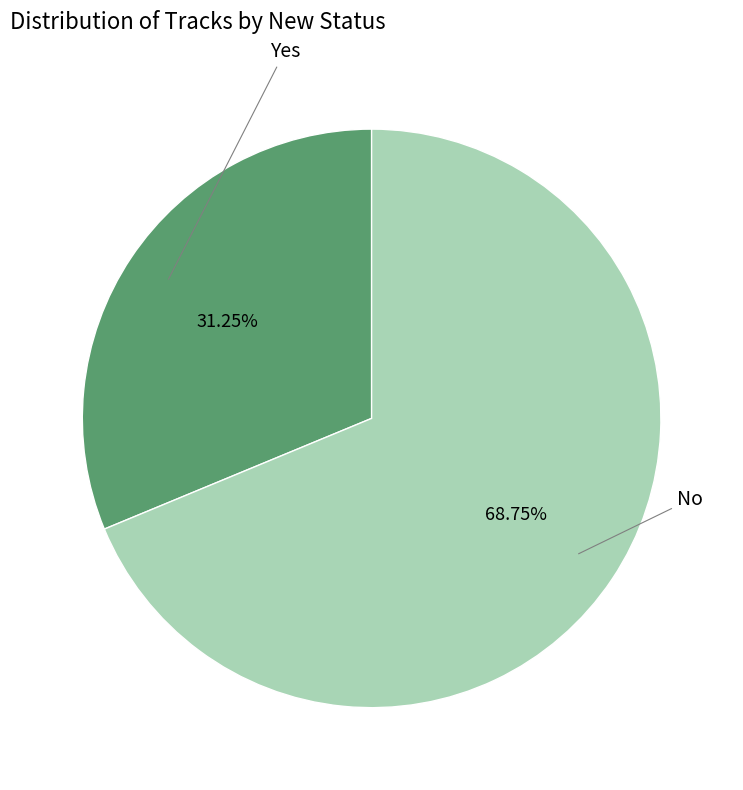

Is there a majority slice in this chart?

Yes